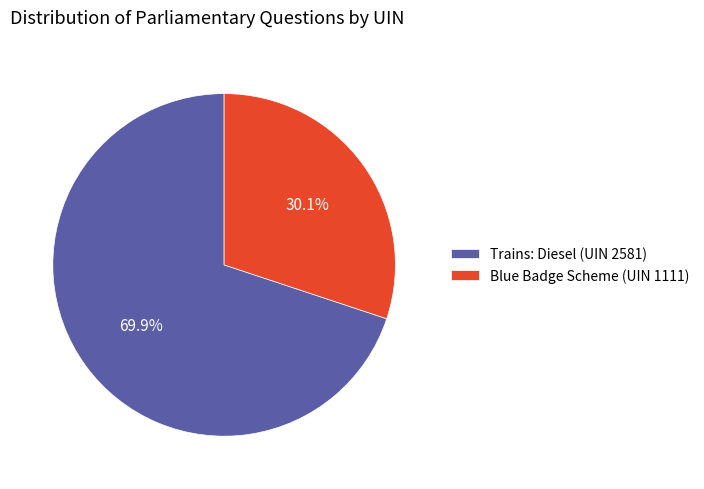

To the nearest percent, what portion does Trains: Diesel (UIN 2581) represent?

70%